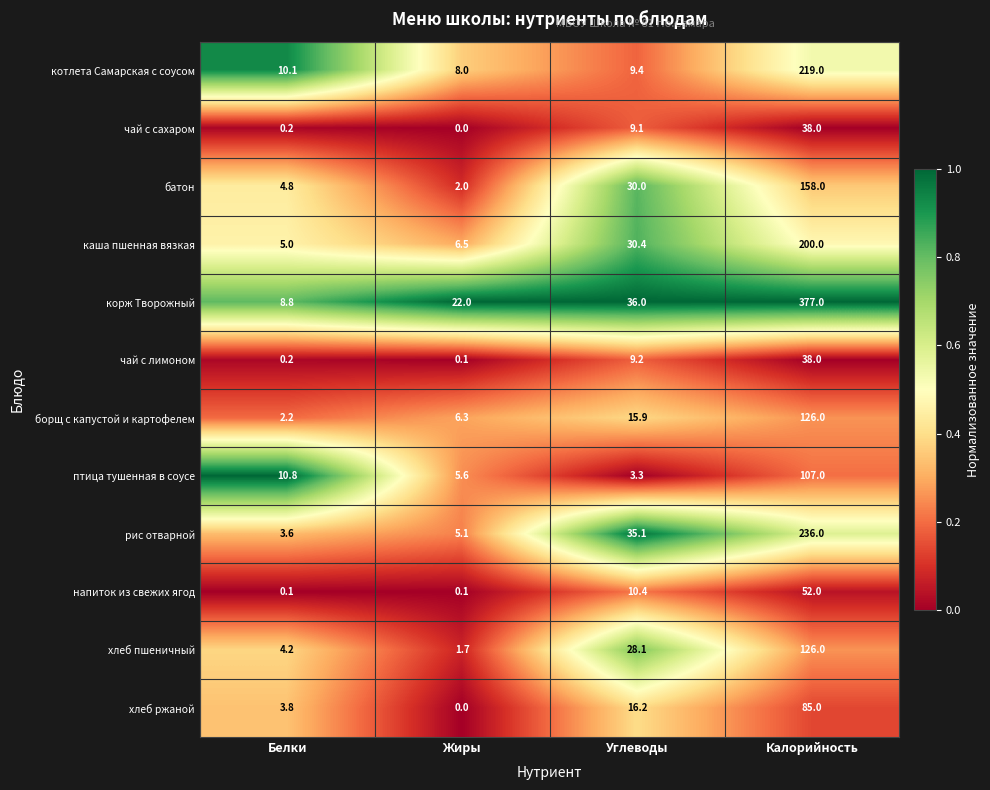

What is the difference between the хлеб ржаной values at Жиры and Калорийность?

85.0